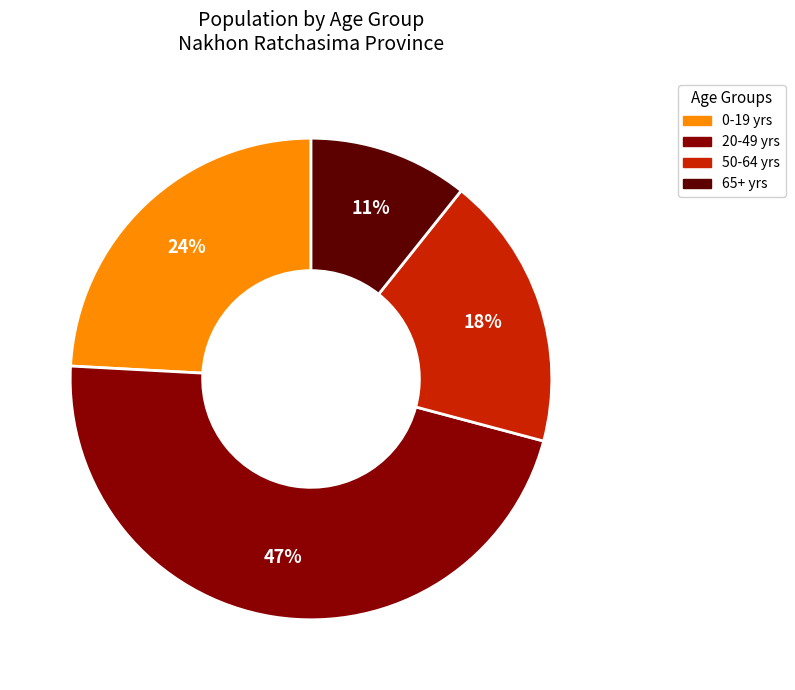

Is there a majority slice in this chart?

No